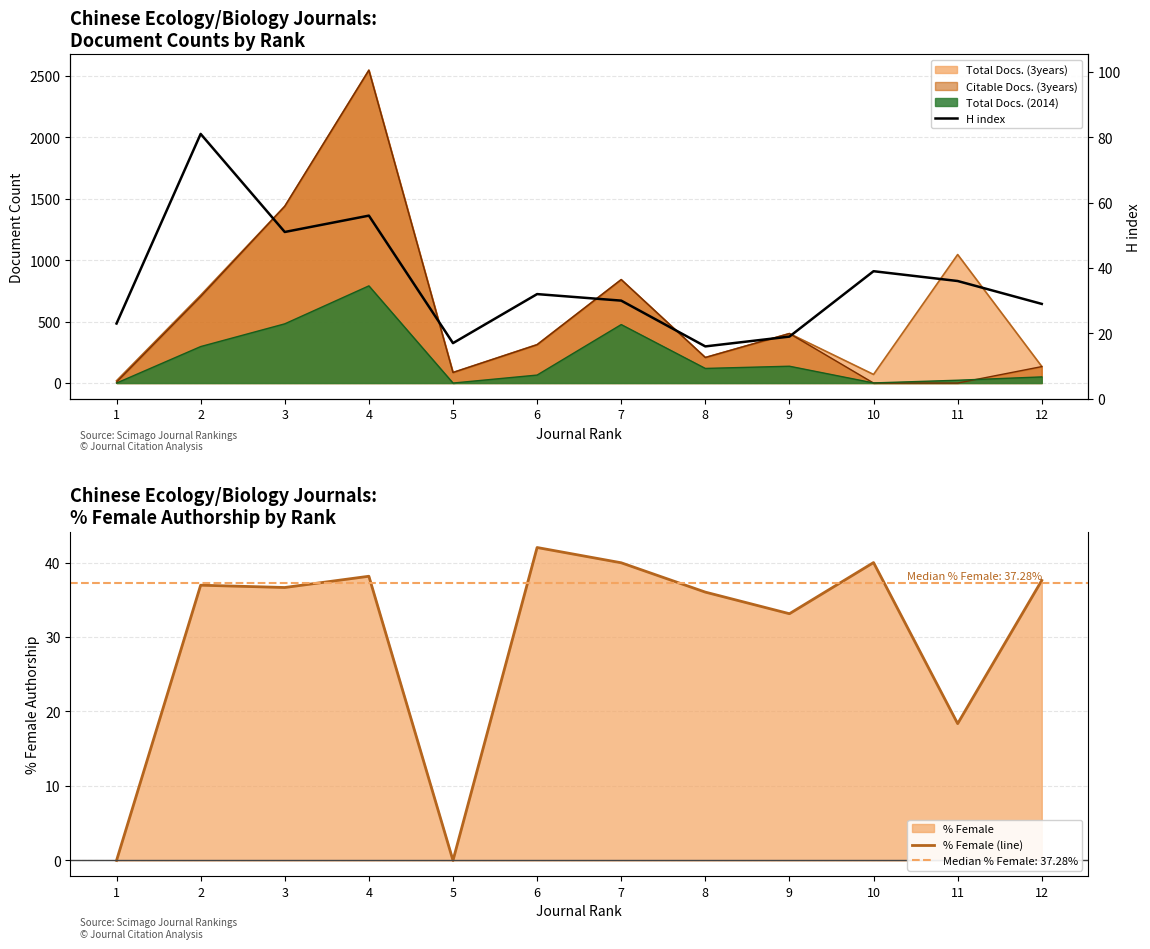

What is the difference between the highest and lowest values at 11?

17.6